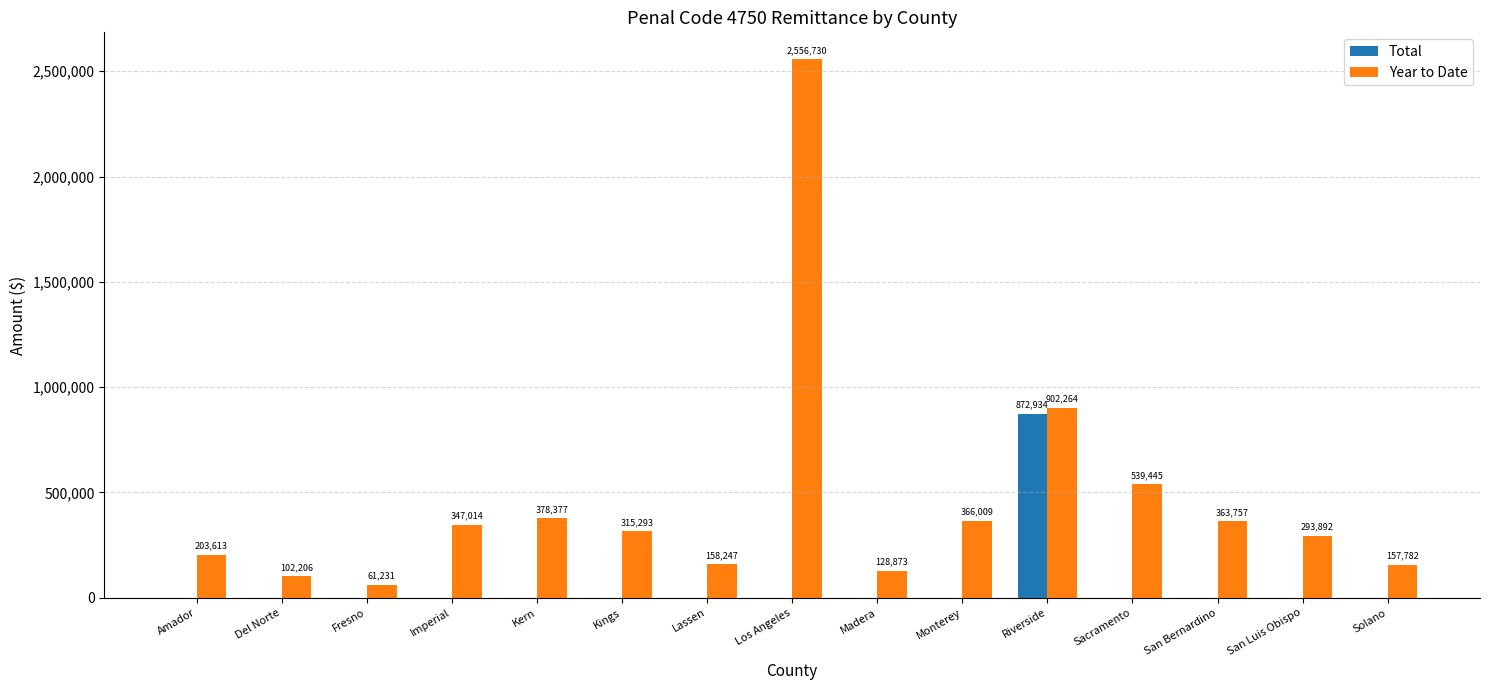

Are the bars grouped side by side (vs. stacked)?

Yes